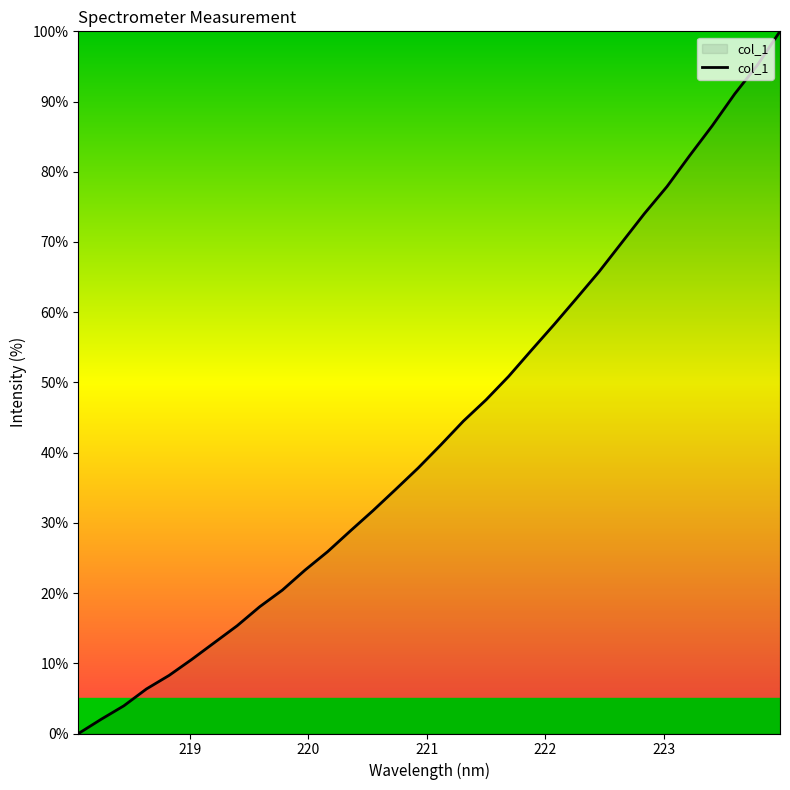

What is the greatest value displayed?

100.0